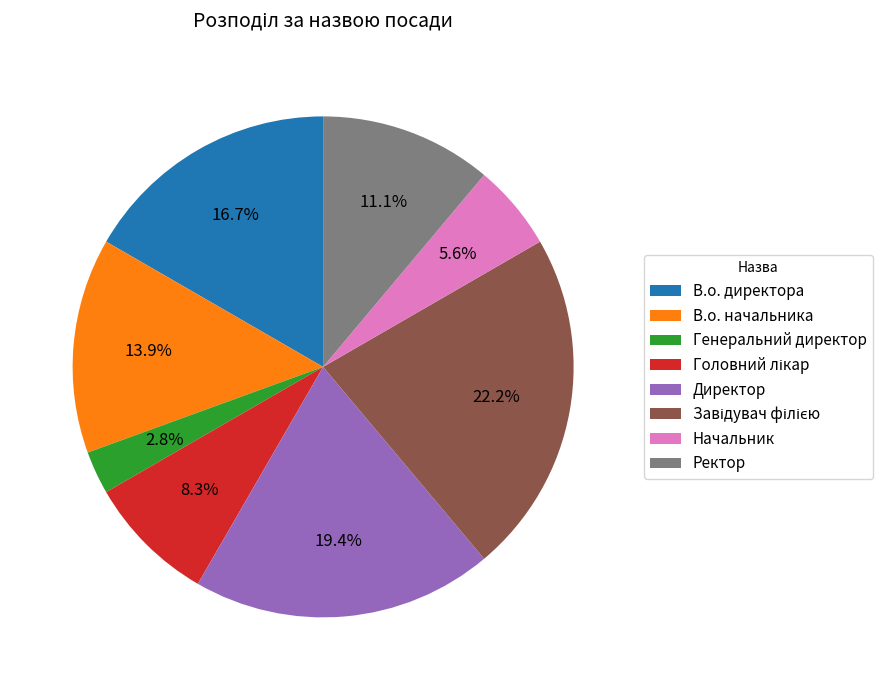

To the nearest percent, what is the difference between the largest and smallest slice percentages?

19%